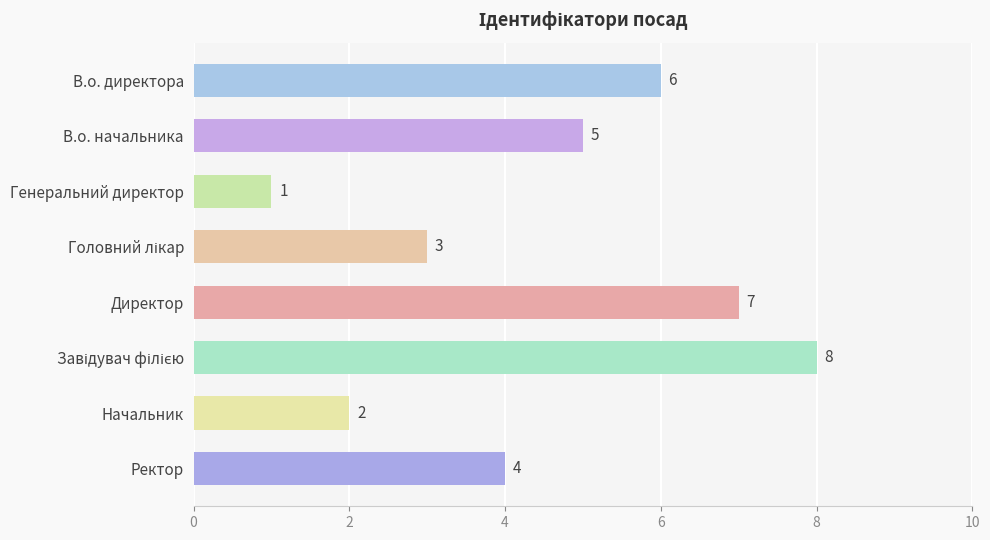

Reading top to bottom, extract all data points from this chart.

6	5	1	3	7	8	2	4